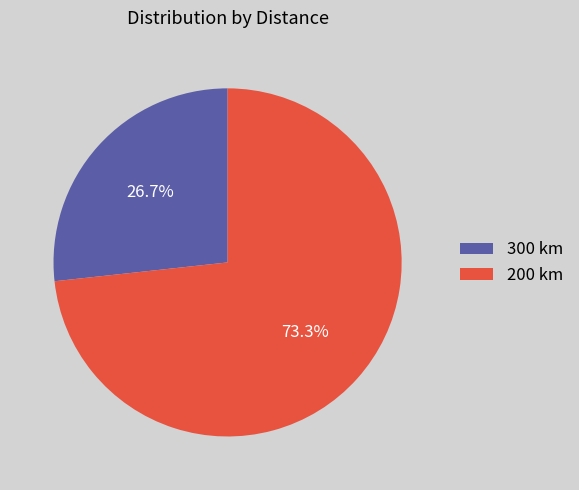

What is the ratio of the value at 300 to the value at 200?

0.4